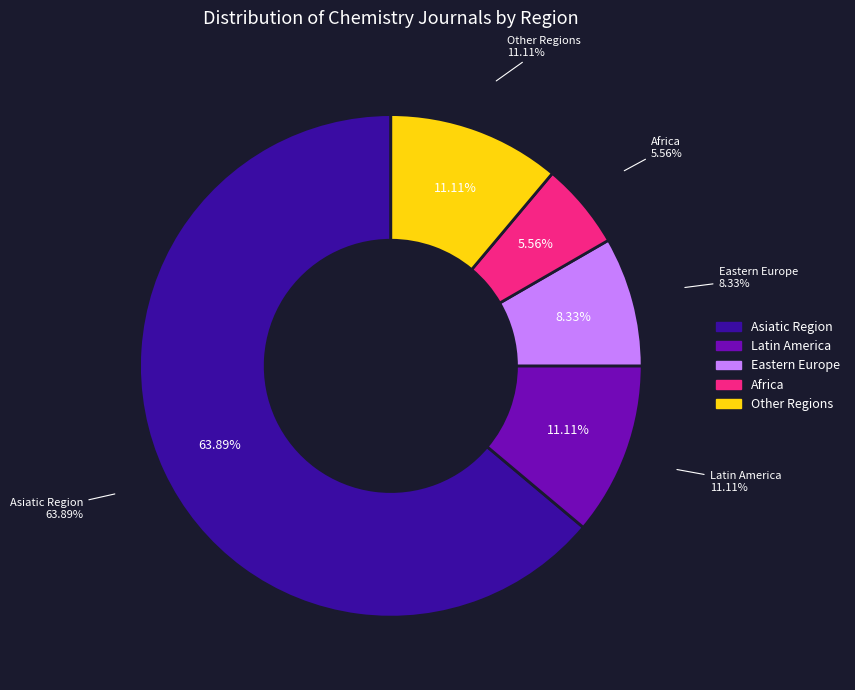

Is there any slice that represents more than half of the pie?

Yes